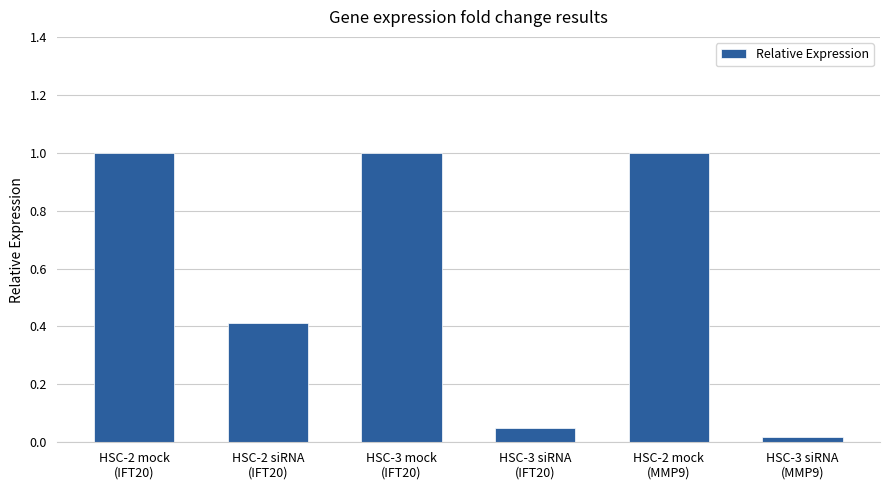

What is the label of the 2nd bar from the left?

HSC-2 siRNA
(IFT20)